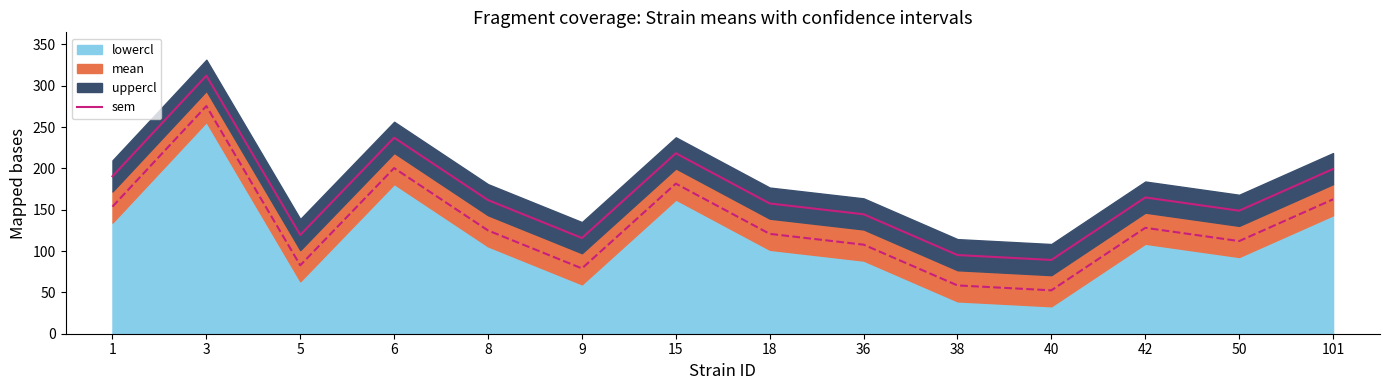

What is the sum of all values?

2354.4